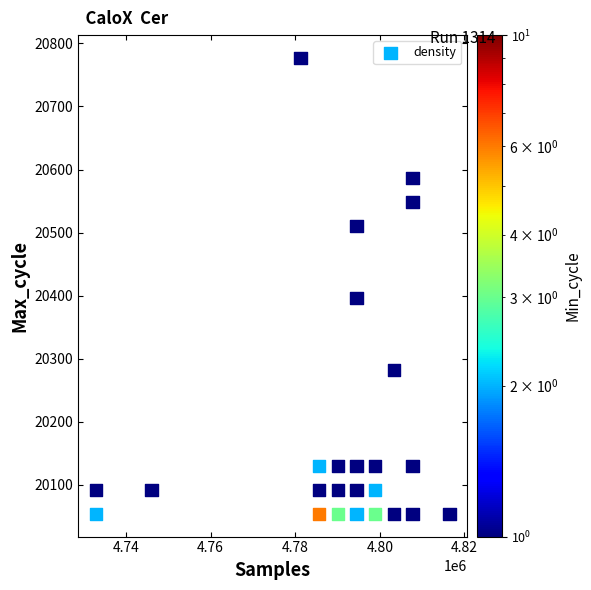

What Y value in the scatter plot is closest to 20415?

20396.5